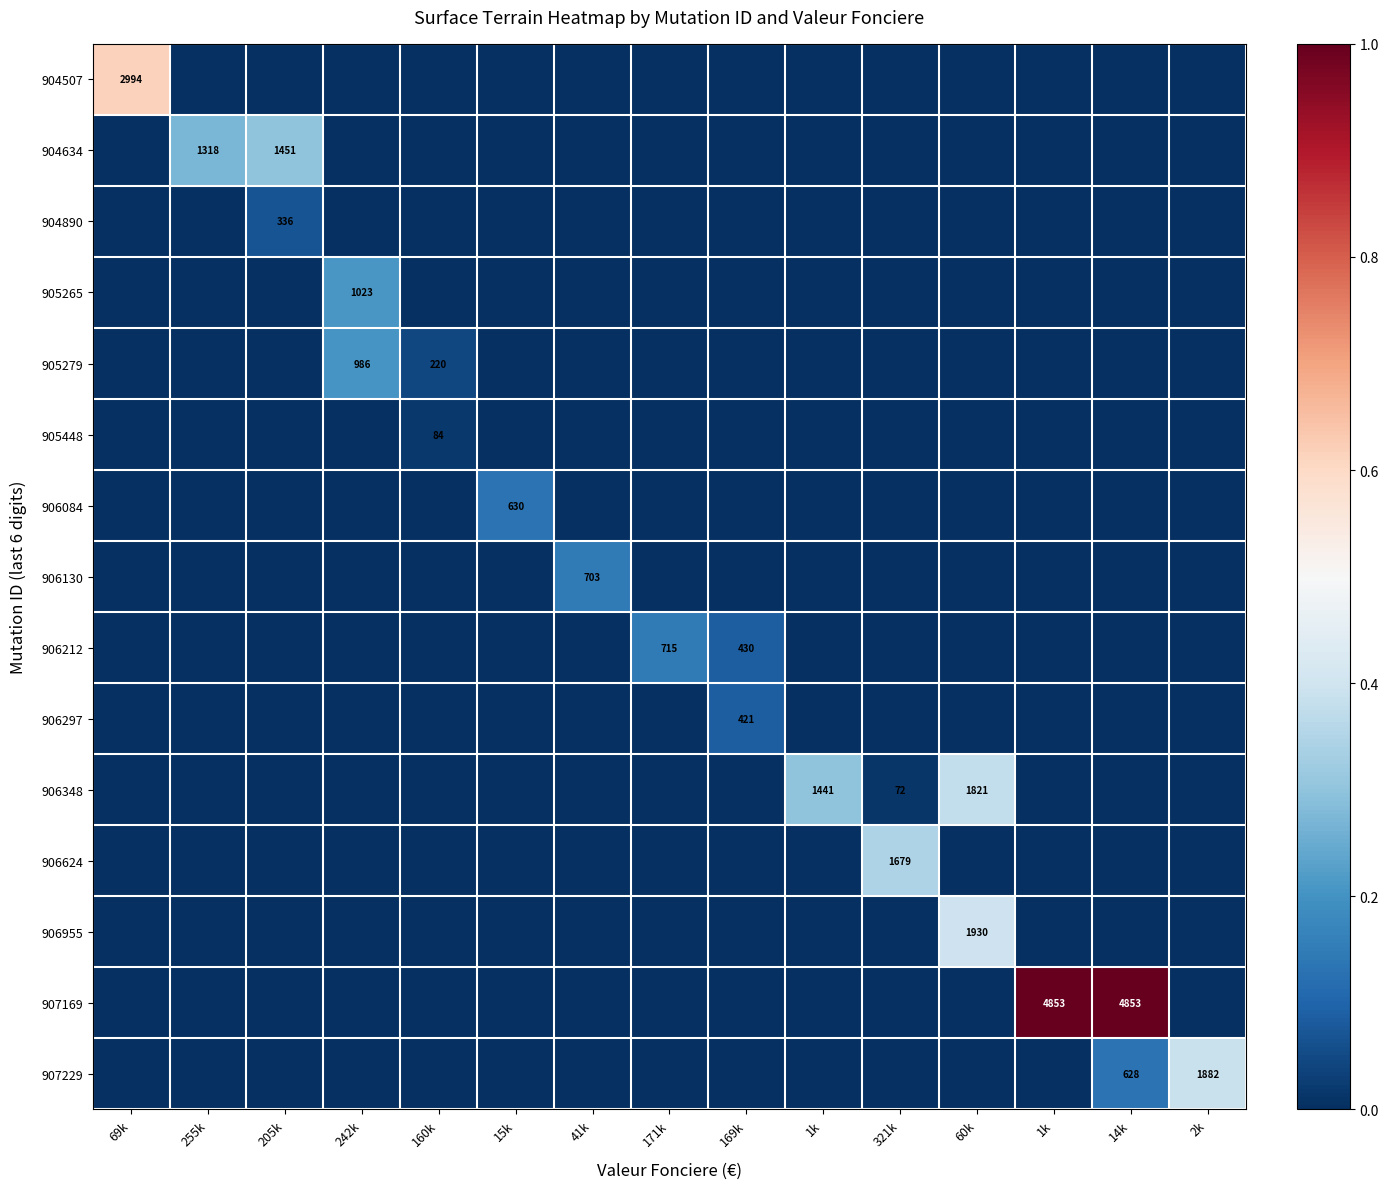

At which label is 905448 closest to 0?

69k